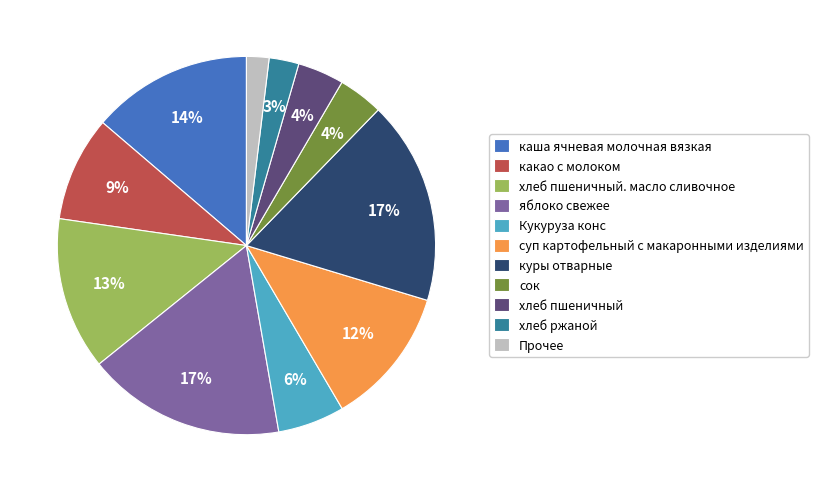

Which category has the smallest portion of the pie?

Прочее